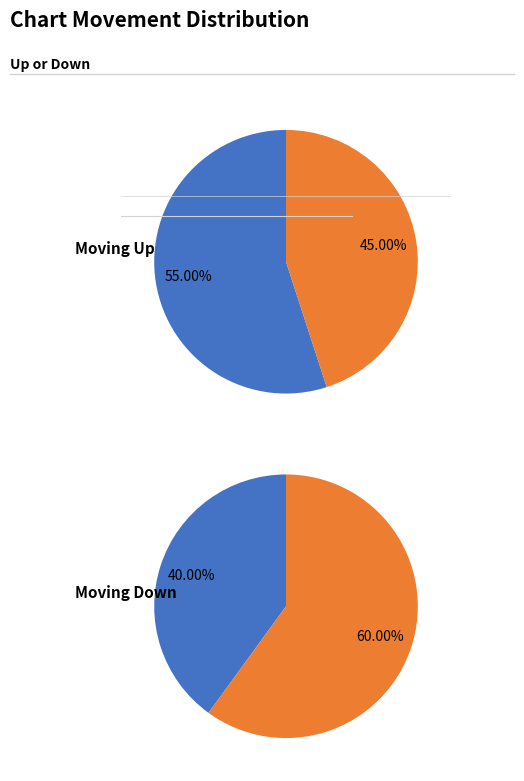

What is the majority slice?

up